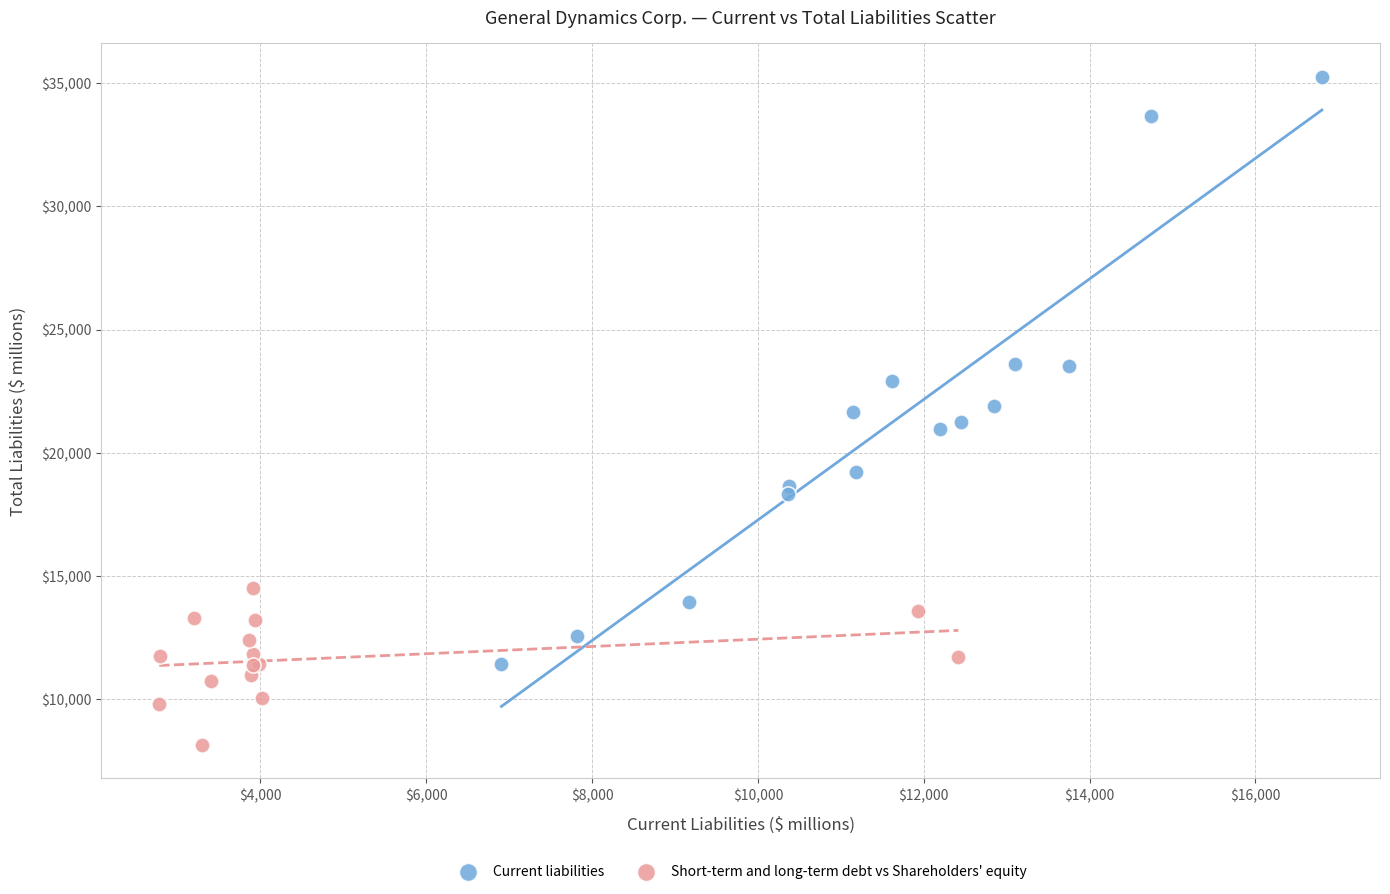

Which series reaches the maximum Y coordinate?

Current liabilities